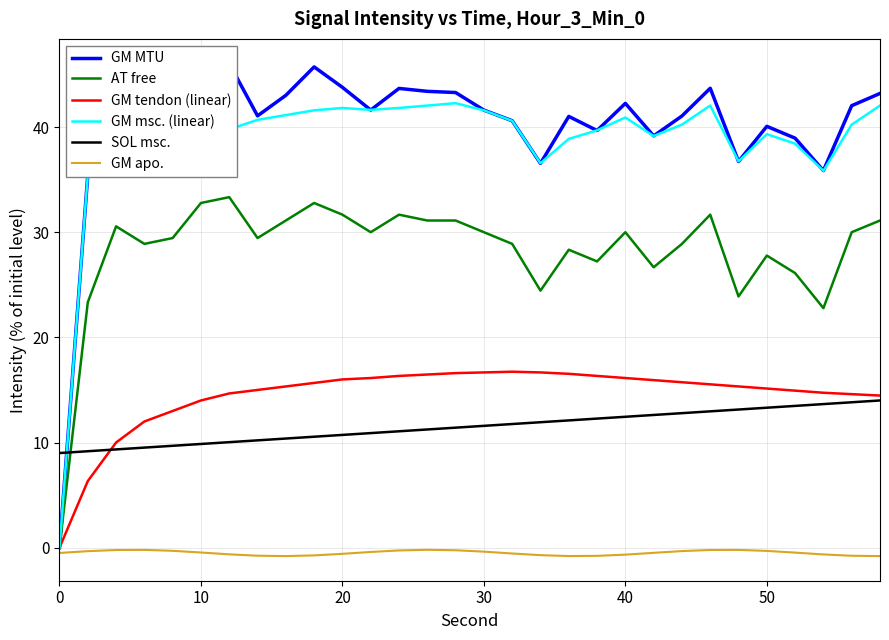

Is this an area chart (filled region under the line)?

No